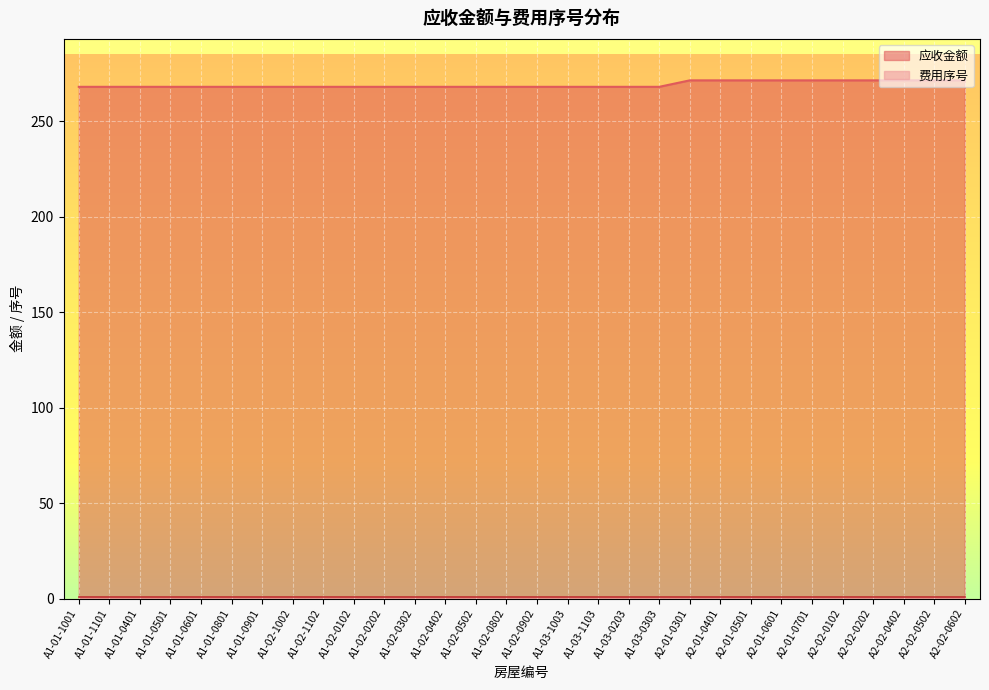

What is the average value?

269.1